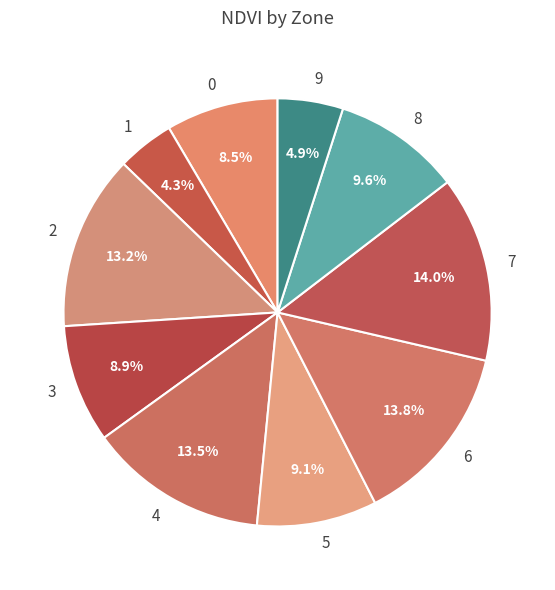

What portion of the pie excludes 5?

90.9%